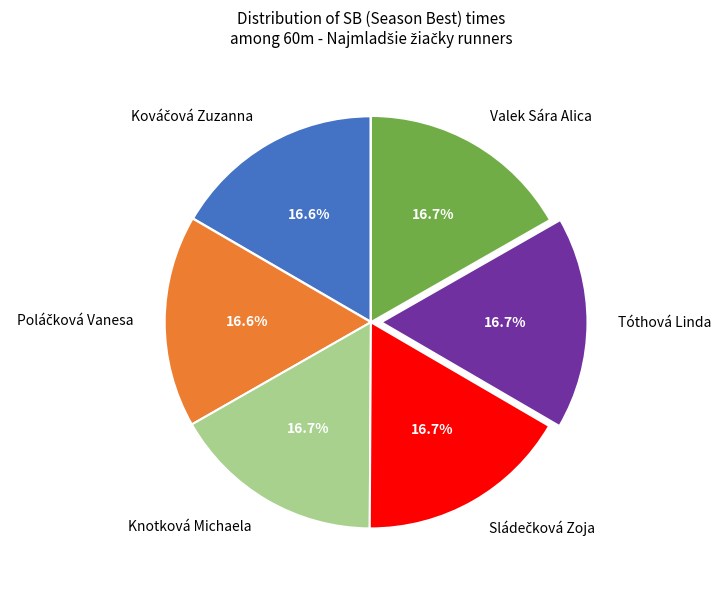

Combined, what portion of the pie is Tóthová Linda and Valek Sára Alica?

33.4%